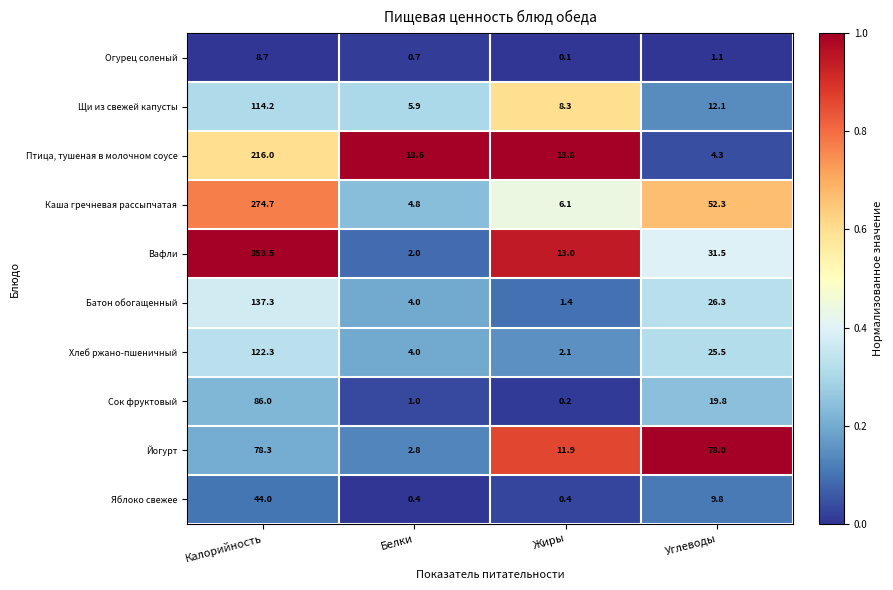

What is the difference between the highest and lowest values at Жиры?

13.7